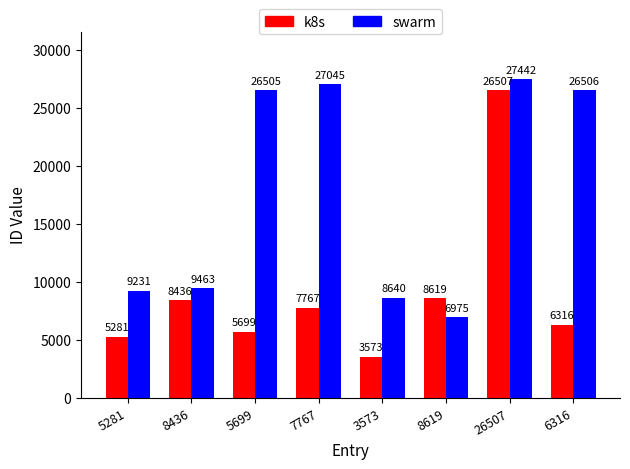

The value of swarm at 26507 is 27442. True or false?

True